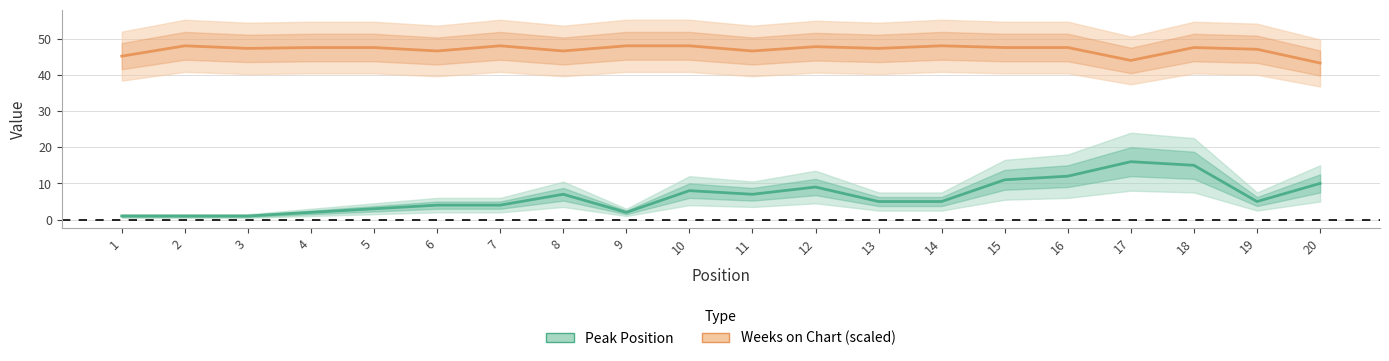

Which has a higher value, 17 or 8?

17